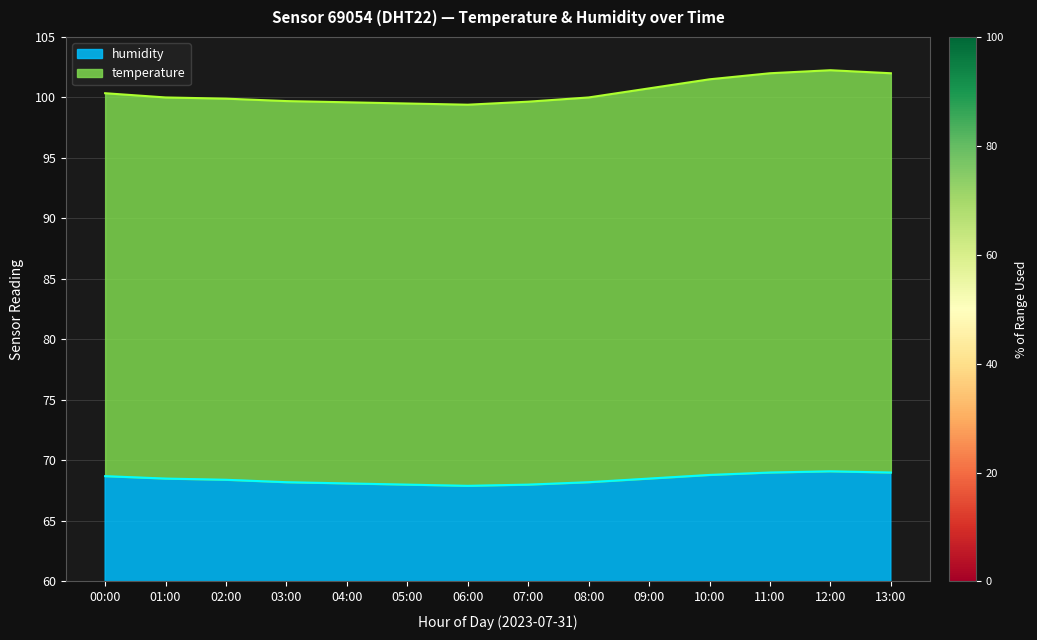

What is the smallest value displayed?

67.9